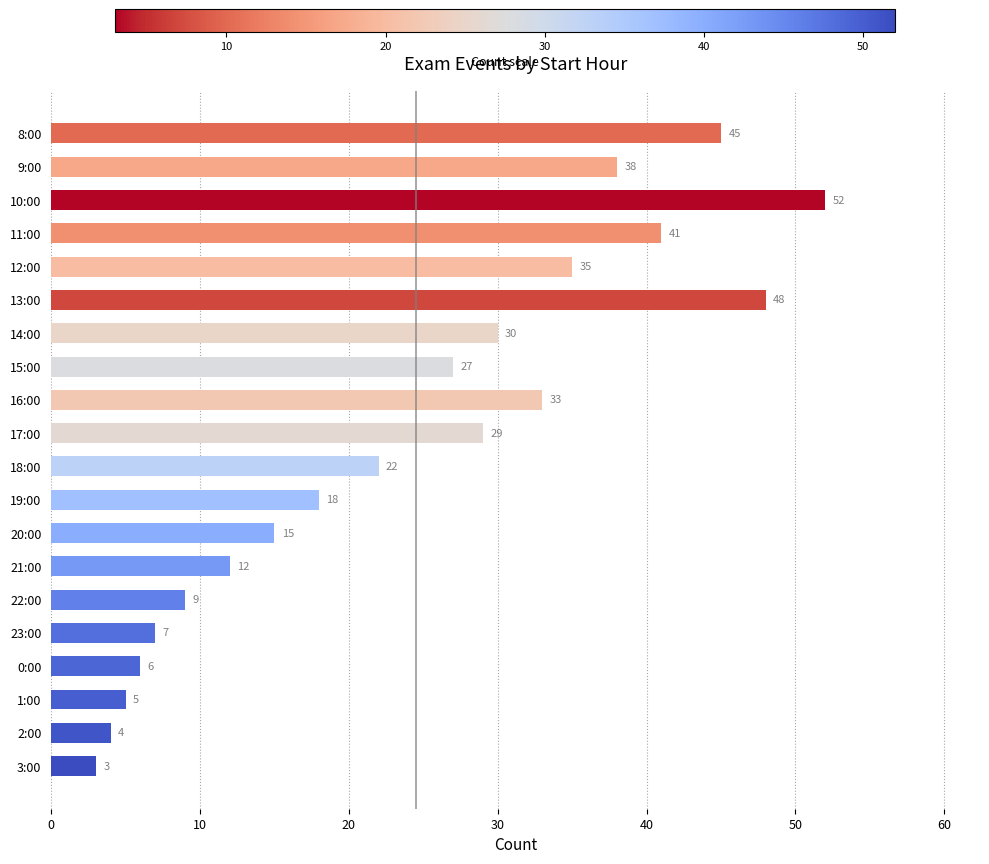

How many values are below 27?

10